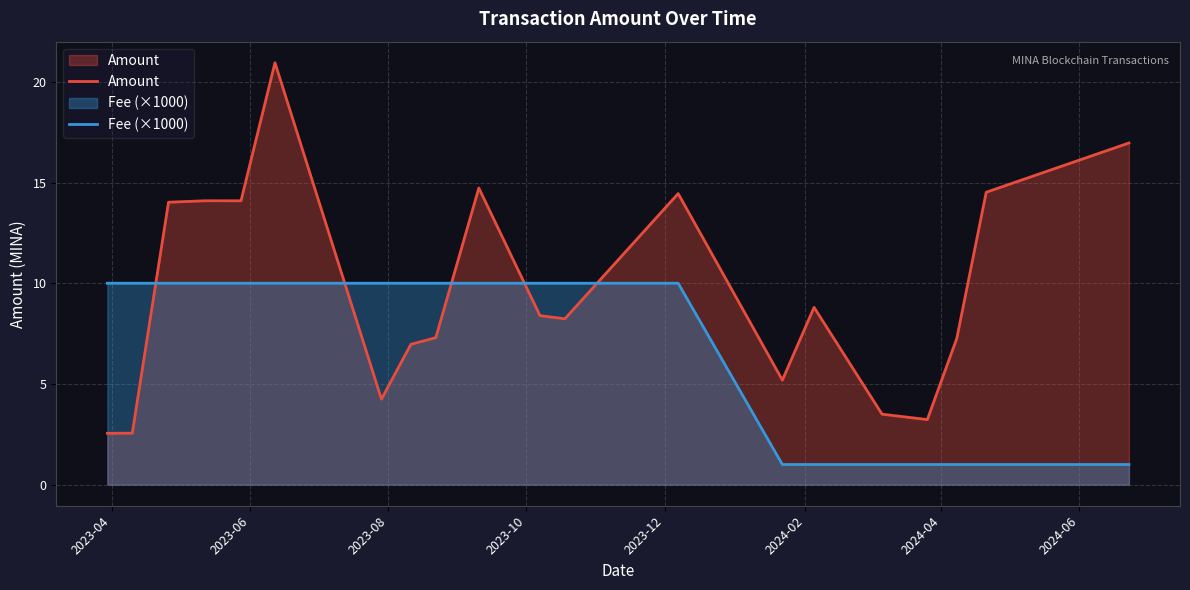

Which series ends up on top after the final intersection of Fee (×1000) and Amount?

Amount